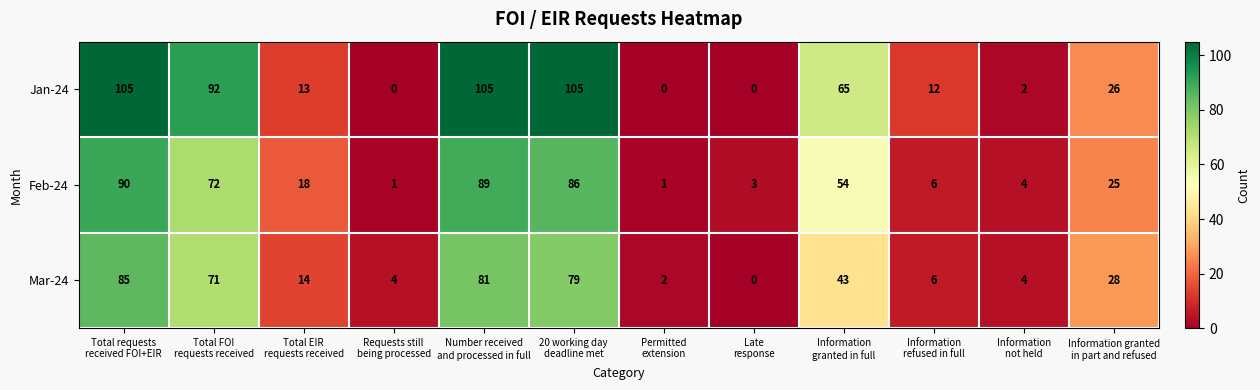

List the series in order of their peak value, lowest first.

Mar-24, Feb-24, Jan-24